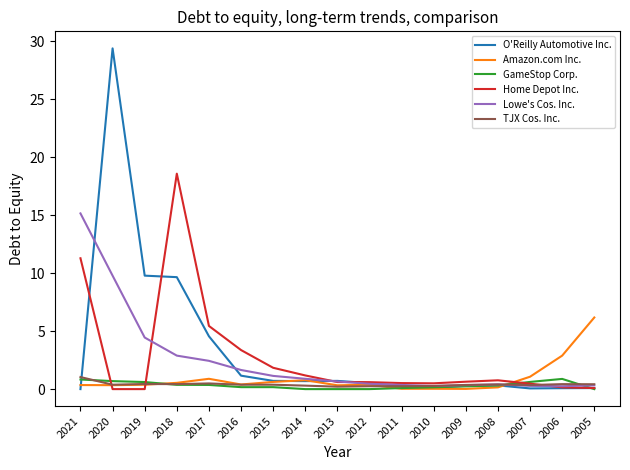

Which series has the largest range (max minus min)?

O'Reilly Automotive Inc.